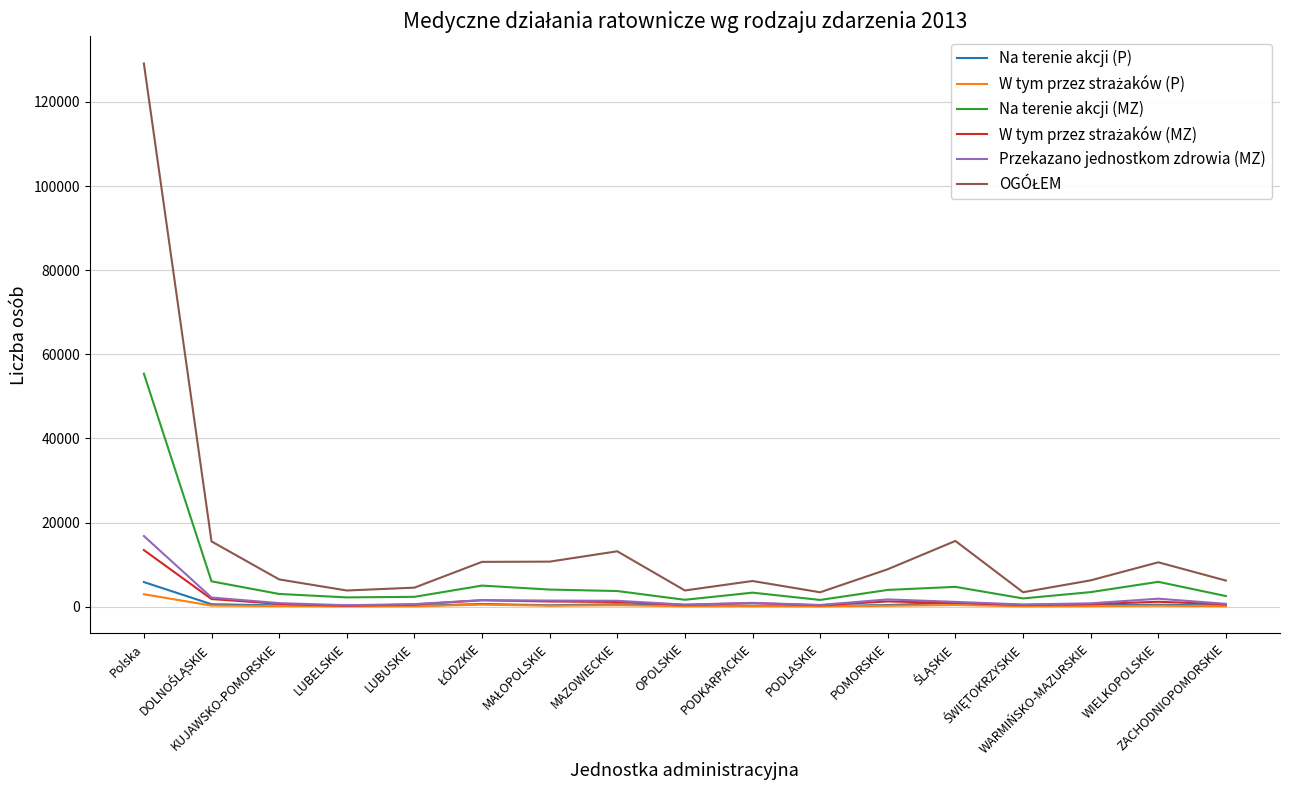

How many series are shown in this chart?

6